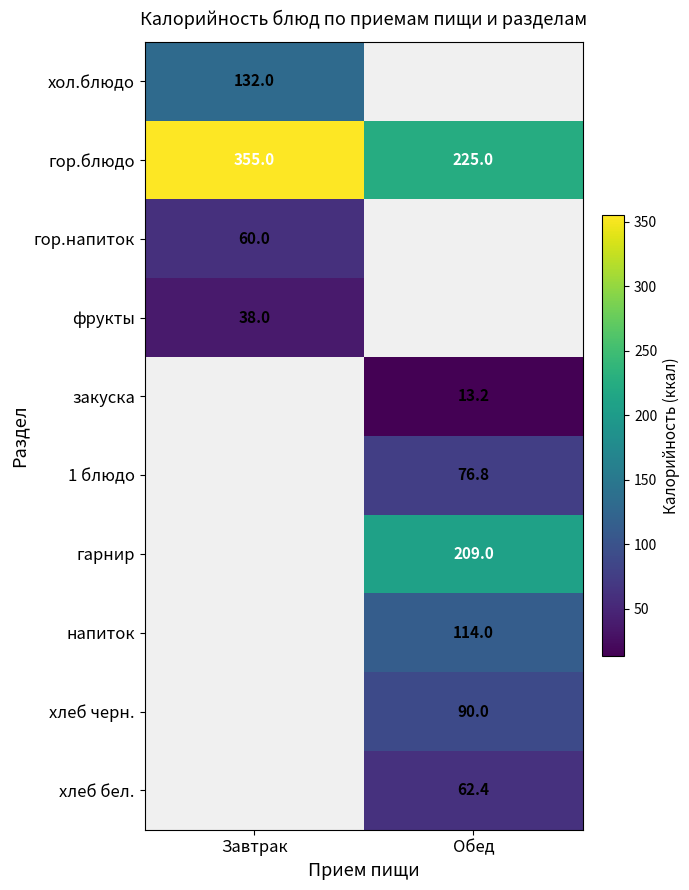

What is the average value of the гор.блюдо series?

290.0